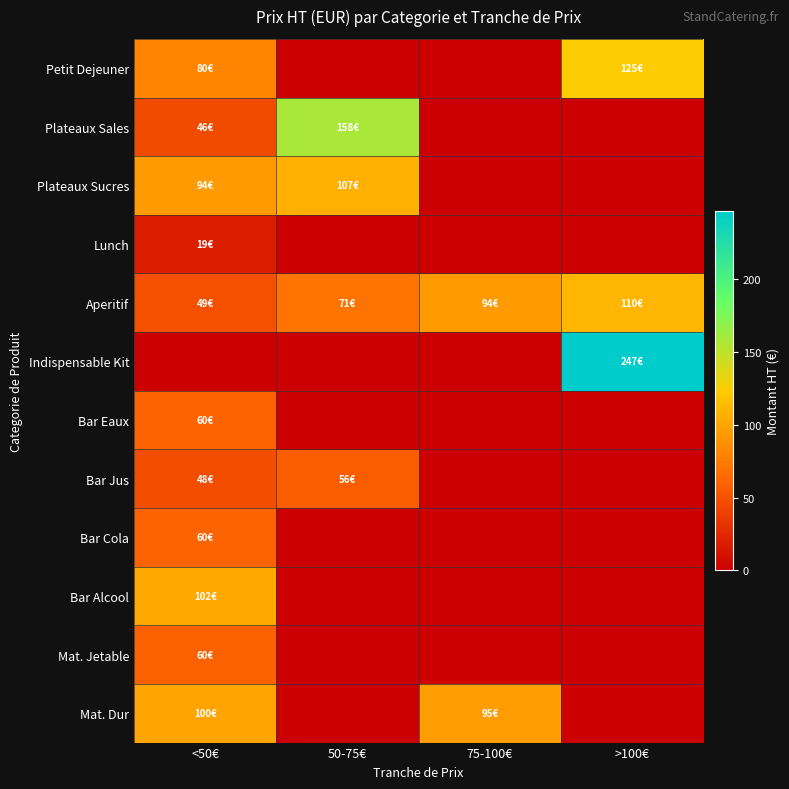

Reading left to right, transcribe all the data shown in this chart.

Petit Dejeuner: <50€=80.5	50-75€=0.0	75-100€=0.0	>100€=125.0
Plateaux Sales: <50€=45.5	50-75€=157.5	75-100€=0.0	>100€=0.0
Plateaux Sucres: <50€=94.5	50-75€=107.0	75-100€=0.0	>100€=0.0
Lunch: <50€=19.0	50-75€=0.0	75-100€=0.0	>100€=0.0
Aperitif: <50€=49.0	50-75€=71.0	75-100€=94.0	>100€=110.0
Indispensable Kit: <50€=0.0	50-75€=0.0	75-100€=0.0	>100€=247.0
Bar Eaux: <50€=60.0	50-75€=0.0	75-100€=0.0	>100€=0.0
Bar Jus: <50€=48.0	50-75€=56.0	75-100€=0.0	>100€=0.0
Bar Cola: <50€=60.0	50-75€=0.0	75-100€=0.0	>100€=0.0
Bar Alcool: <50€=102.0	50-75€=0.0	75-100€=0.0	>100€=0.0
Mat. Jetable: <50€=59.5	50-75€=0.0	75-100€=0.0	>100€=0.0
Mat. Dur: <50€=100.0	50-75€=0.0	75-100€=95.0	>100€=0.0